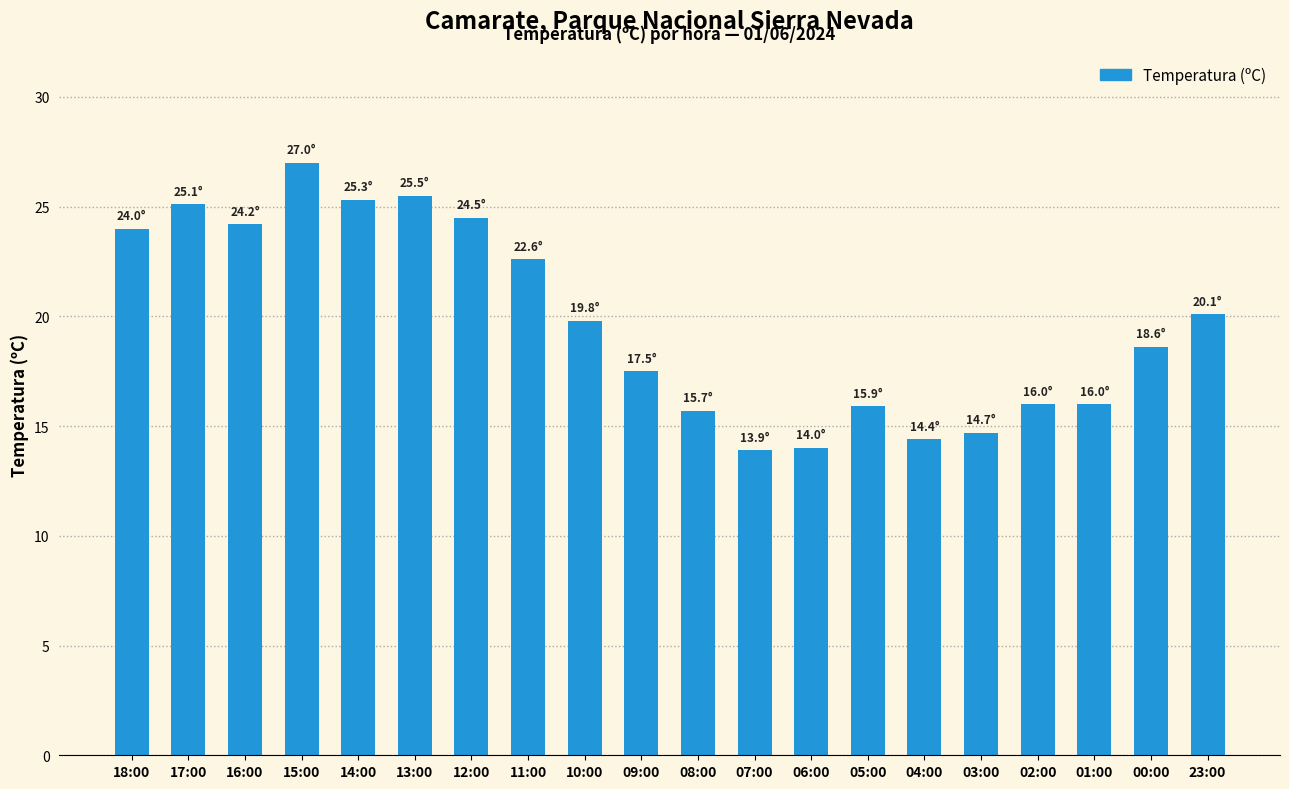

What position from the left is 03:00?

16